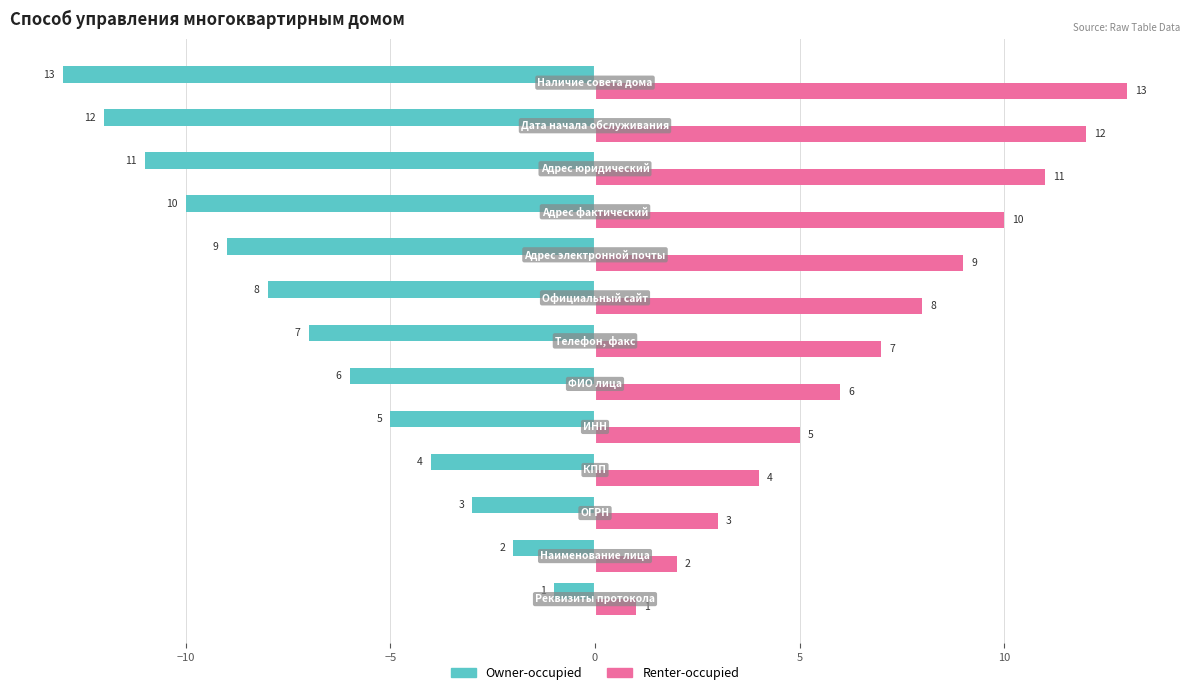

Rank the series by their average value, from highest to lowest.

Renter-occupied, Owner-occupied